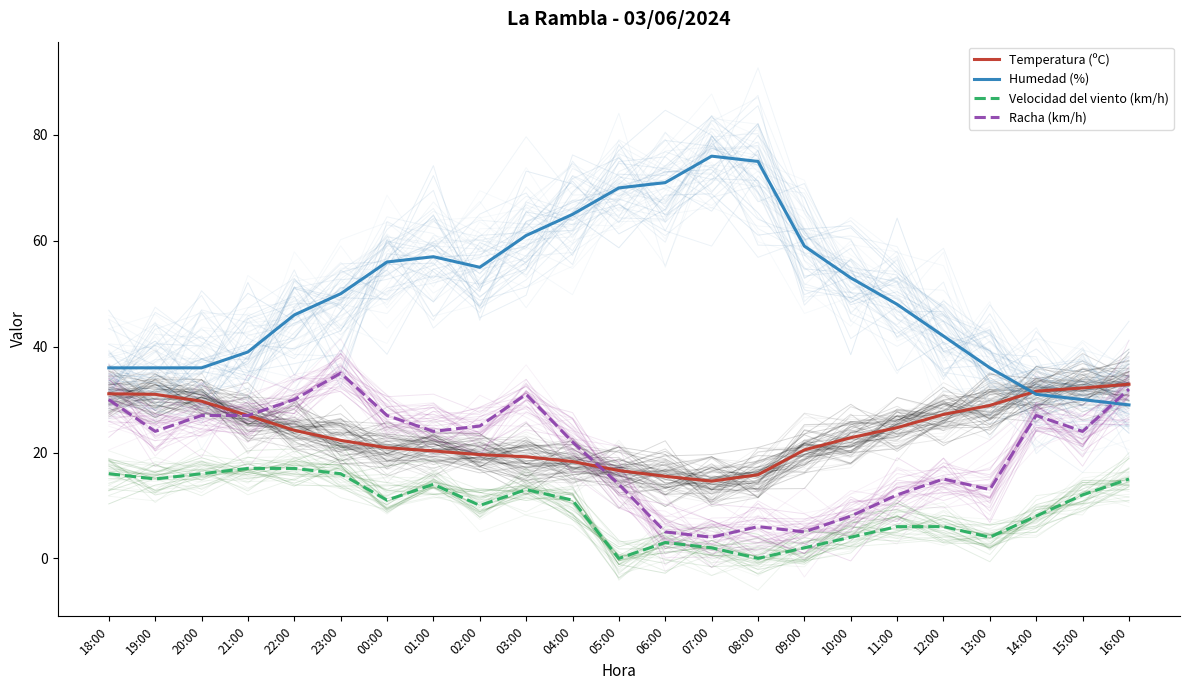

Which category has the highest value in the Velocidad del viento (km/h) series?

21:00